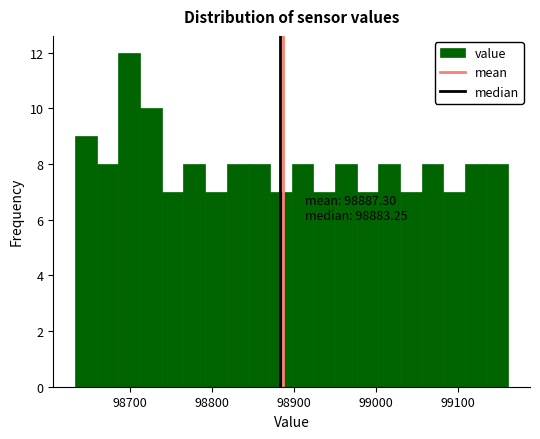

Read against the x-axis, roughly where is the centre of the tallest bar?

98700